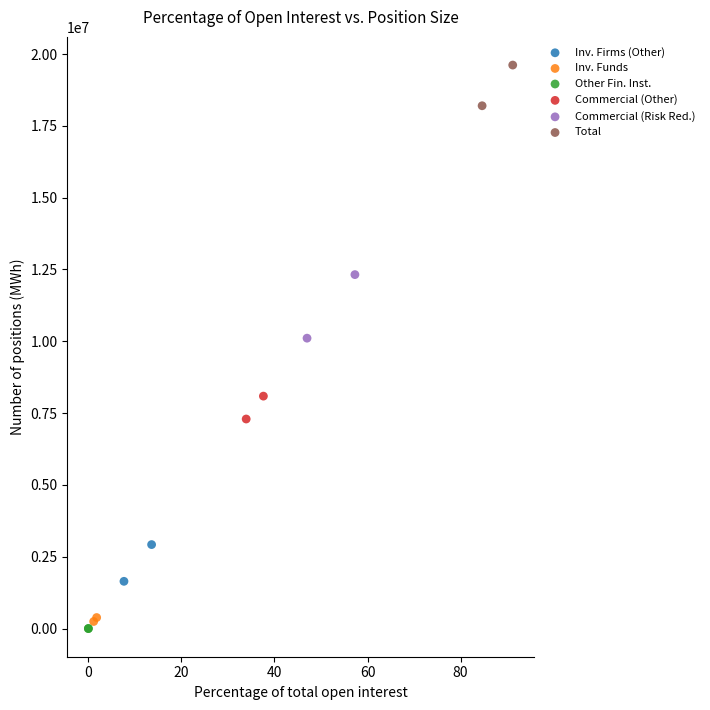

Which series reaches the maximum Y coordinate?

Total